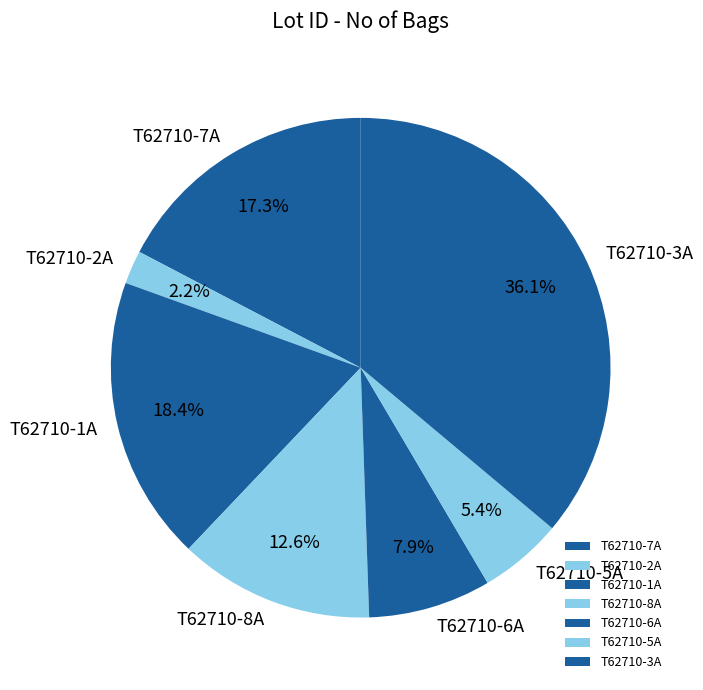

Rank the categories by value from highest to lowest.

T62710-3A, T62710-1A, T62710-7A, T62710-8A, T62710-6A, T62710-5A, T62710-2A